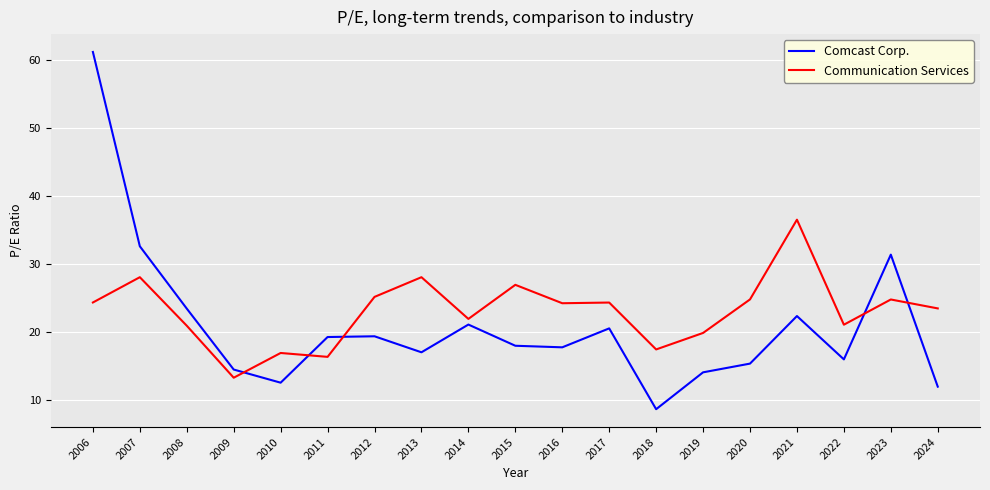

What is the sum of all Comcast Corp. values?

397.5